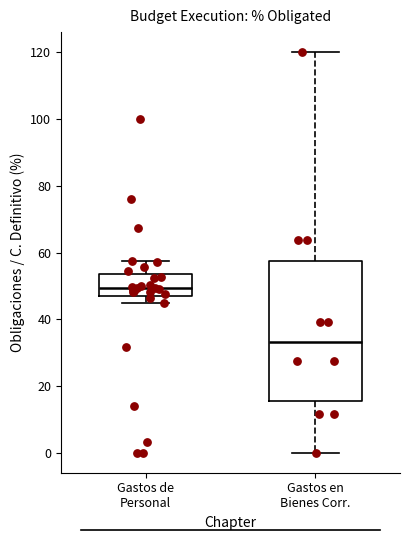

Where does the median line of the box for Gastos de Personal sit on the y-axis? The values are not printed on the chart, so give them approximately, as read against the axis.

50